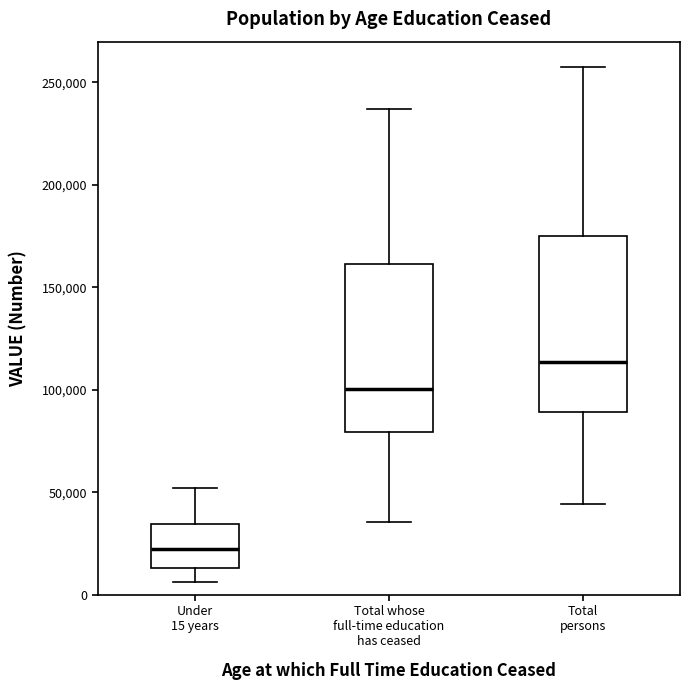

Reading left to right, read every box against the y-axis: the position of its median line, the range the box covers, and the ends of its whiskers. The values are not printed on the chart, so give them approximately, as read against the axis.

Under 15 years: median 20000, box 15000 to 35000, whiskers 5000 to 50000
Total whose full-time education has ceased: median 100000, box 80000 to 160000, whiskers 35000 to 235000
Total persons: median 115000, box 90000 to 175000, whiskers 45000 to 255000